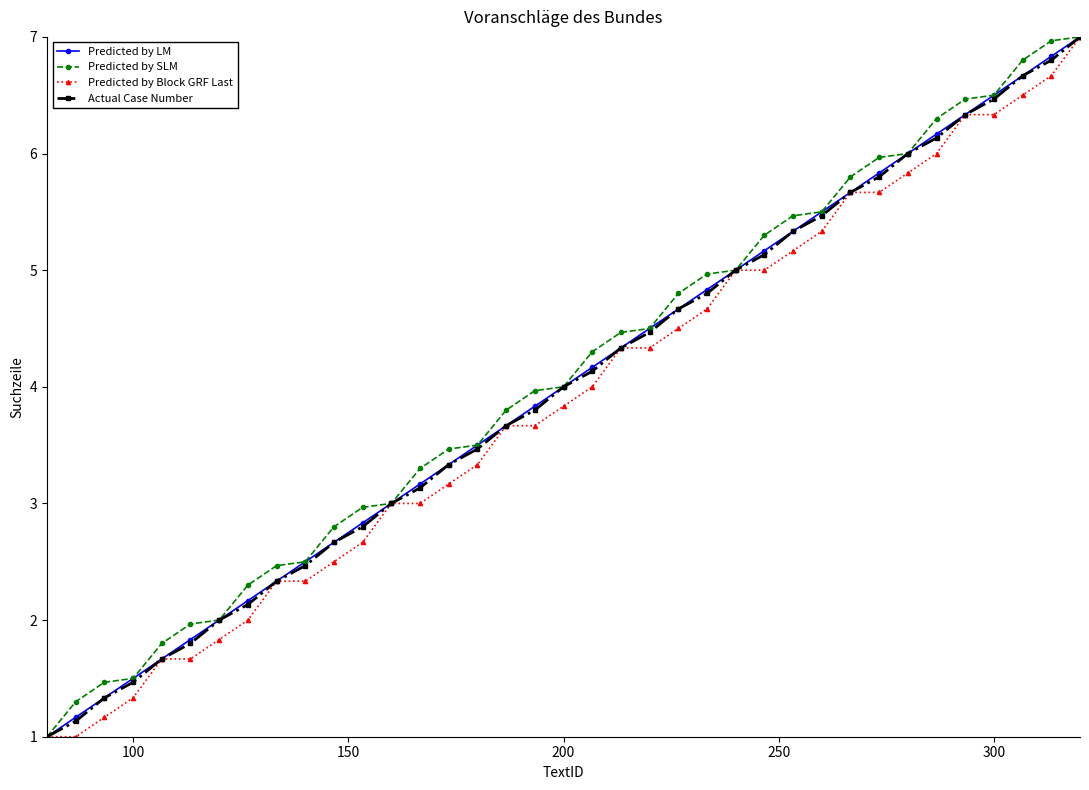

Reading right to left, list all the values displayed in this chart.

Predicted by LM: 7.0	6.8	6.7	6.5	6.3	6.2	6.0	5.8	5.7	5.5	5.3	5.2	5.0	4.8	4.7	4.5	4.3	4.2	4.0	3.8	3.7	3.5	3.3	3.2	3.0	2.8	2.7	2.5	2.3	2.2	2.0	1.8	1.7	1.5	1.3	1.2	1.0
Predicted by SLM: 7.0	7.0	6.8	6.5	6.5	6.3	6.0	6.0	5.8	5.5	5.5	5.3	5.0	5.0	4.8	4.5	4.5	4.3	4.0	4.0	3.8	3.5	3.5	3.3	3.0	3.0	2.8	2.5	2.5	2.3	2.0	2.0	1.8	1.5	1.5	1.3	1.0
Predicted by Block GRF Last: 7.0	6.7	6.5	6.3	6.3	6.0	5.8	5.7	5.7	5.3	5.2	5.0	5.0	4.7	4.5	4.3	4.3	4.0	3.8	3.7	3.7	3.3	3.2	3.0	3.0	2.7	2.5	2.3	2.3	2.0	1.8	1.7	1.7	1.3	1.2	1.0	1.0
Actual Case Number: 7.0	6.8	6.7	6.5	6.3	6.1	6.0	5.8	5.7	5.5	5.3	5.1	5.0	4.8	4.7	4.5	4.3	4.1	4.0	3.8	3.7	3.5	3.3	3.1	3.0	2.8	2.7	2.5	2.3	2.1	2.0	1.8	1.7	1.5	1.3	1.1	1.0